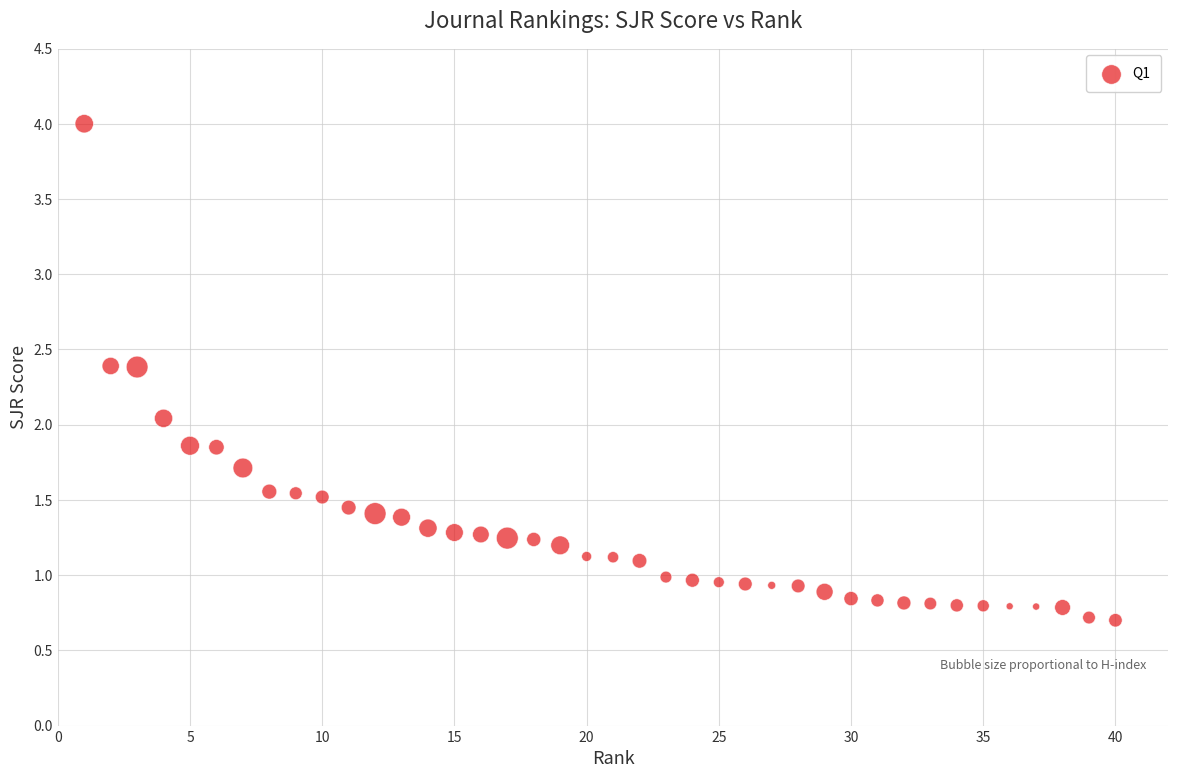

What is the range of X values (max minus min)?

39.0